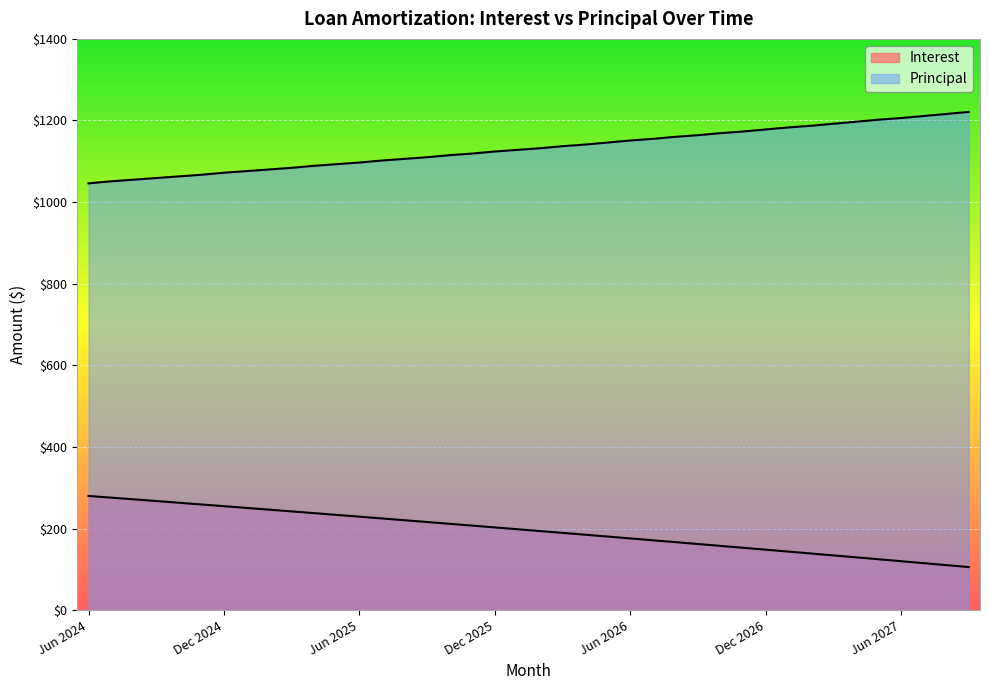

List the series in order of their overall mean, highest first.

Principal, Interest